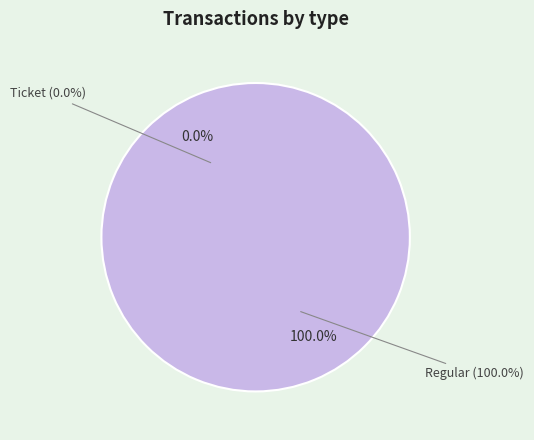

True or false: Ticket accounts for 7% of the total.

False